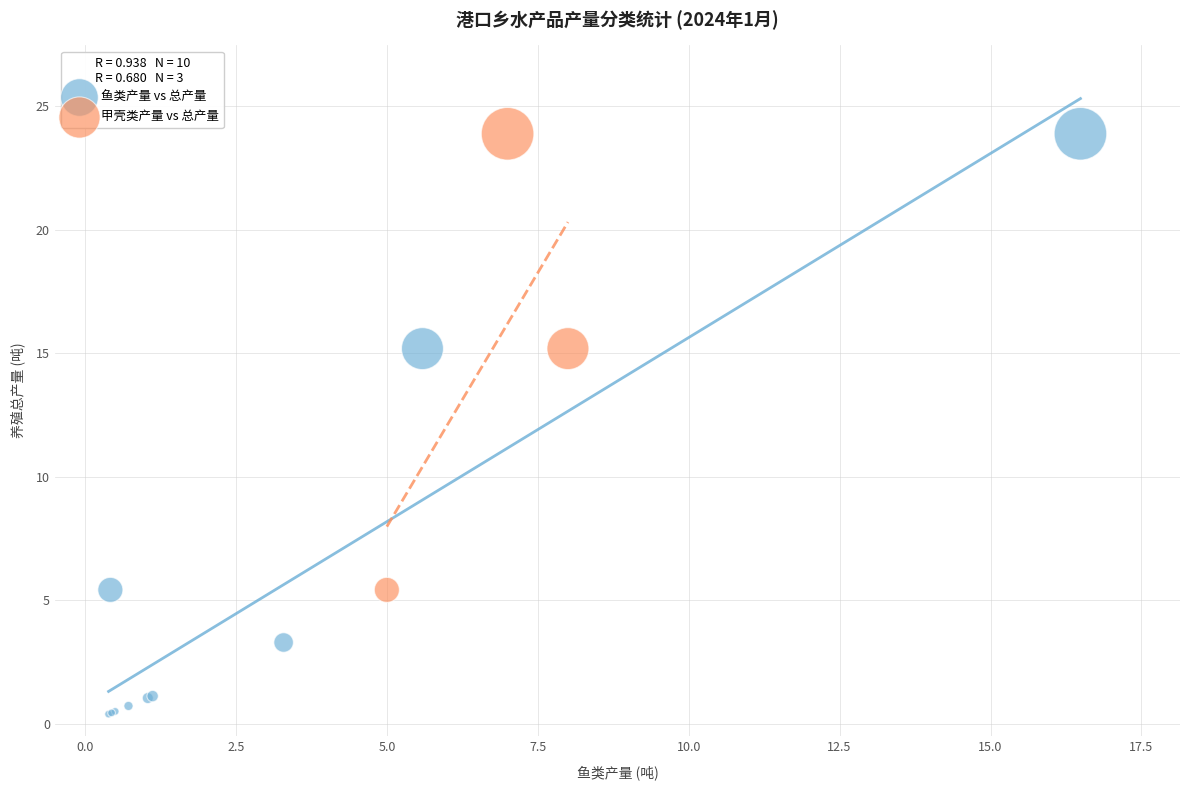

Which series has the largest Y range (max minus min)?

鱼类产量 vs 总产量